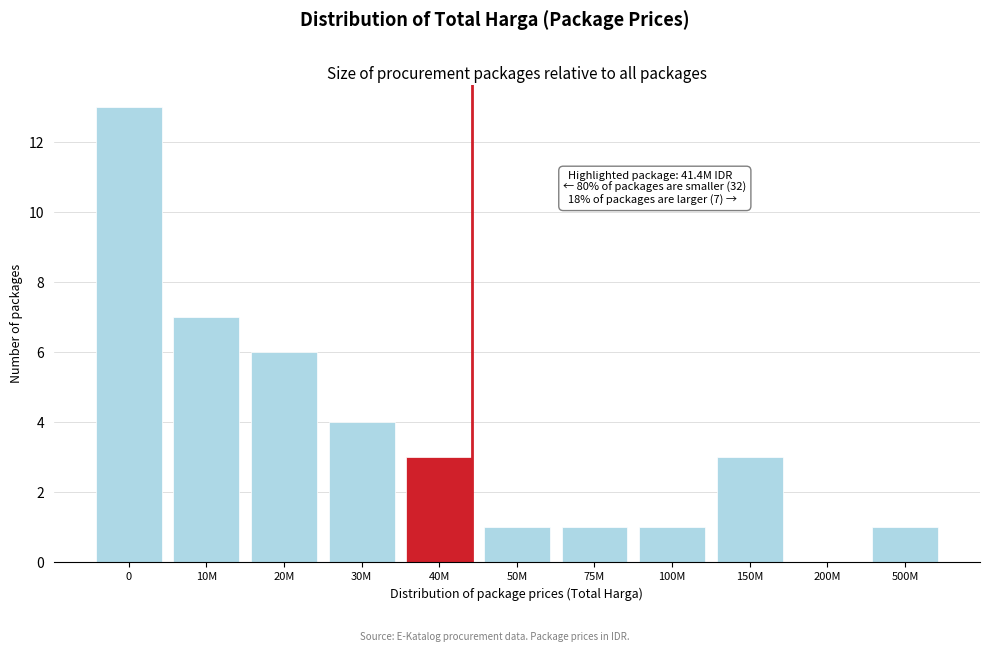

Reading left to right, transcribe all the data shown in this chart.

0=13	10M=7	20M=6	30M=4	40M=3	50M=1	75M=1	100M=1	150M=3	200M=0	500M=1